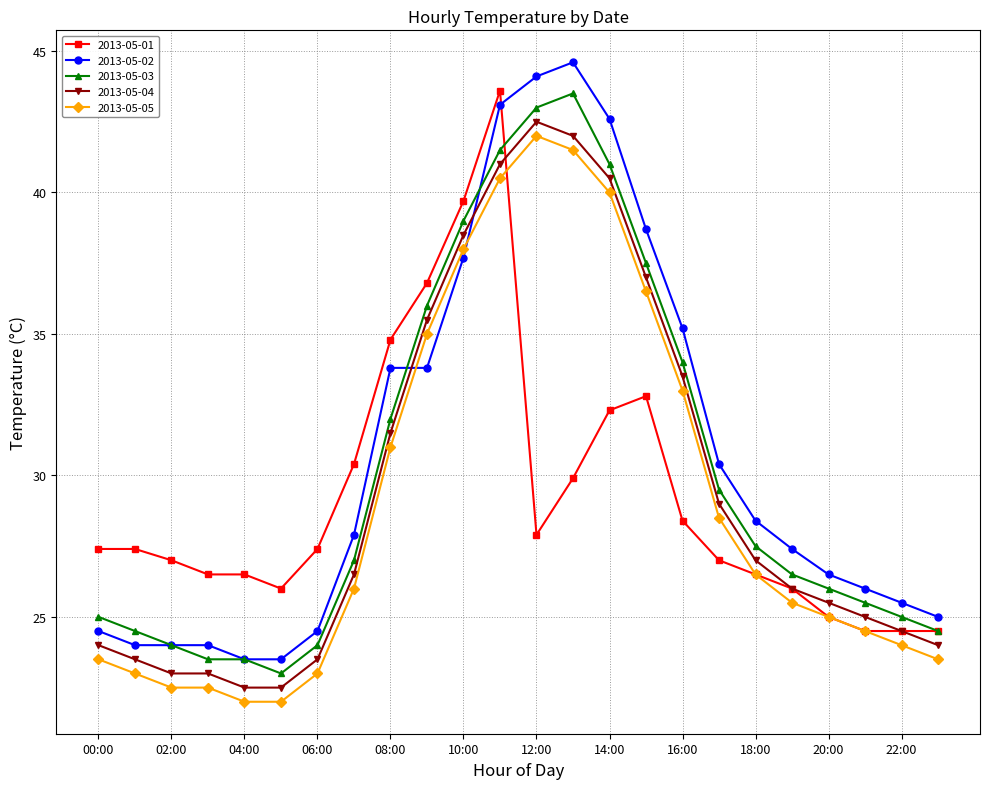

True or false: 2013-05-05 and 2013-05-03 intersect in this chart.

False